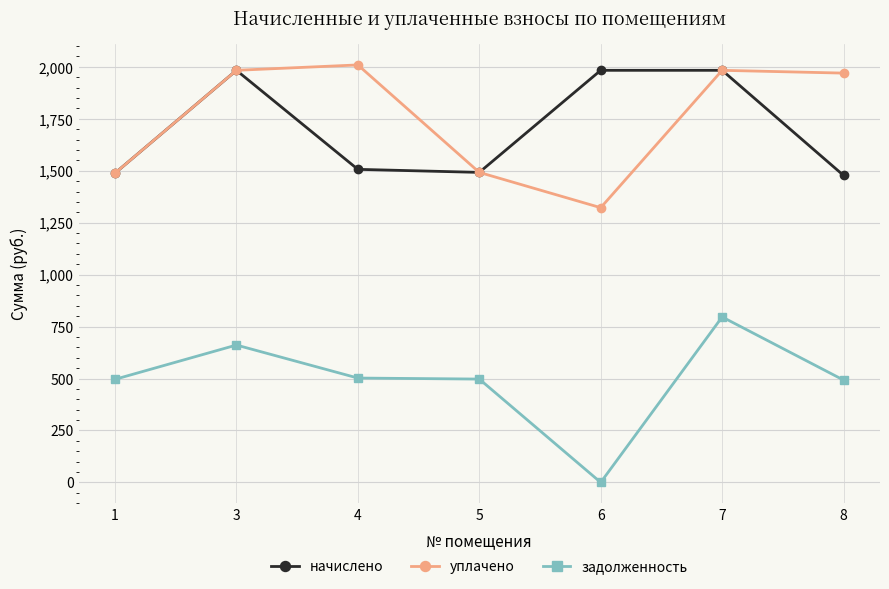

List the series in order of their peak value, highest first.

уплачено, начислено, задолженность